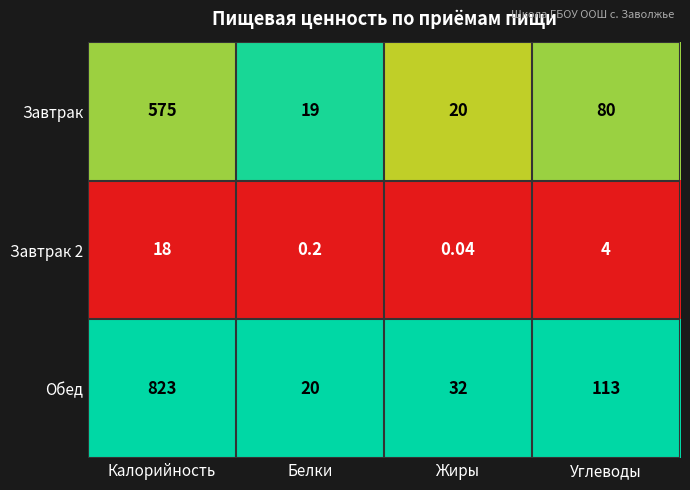

What is the spread (max minus min) of values at Жиры?

32.0